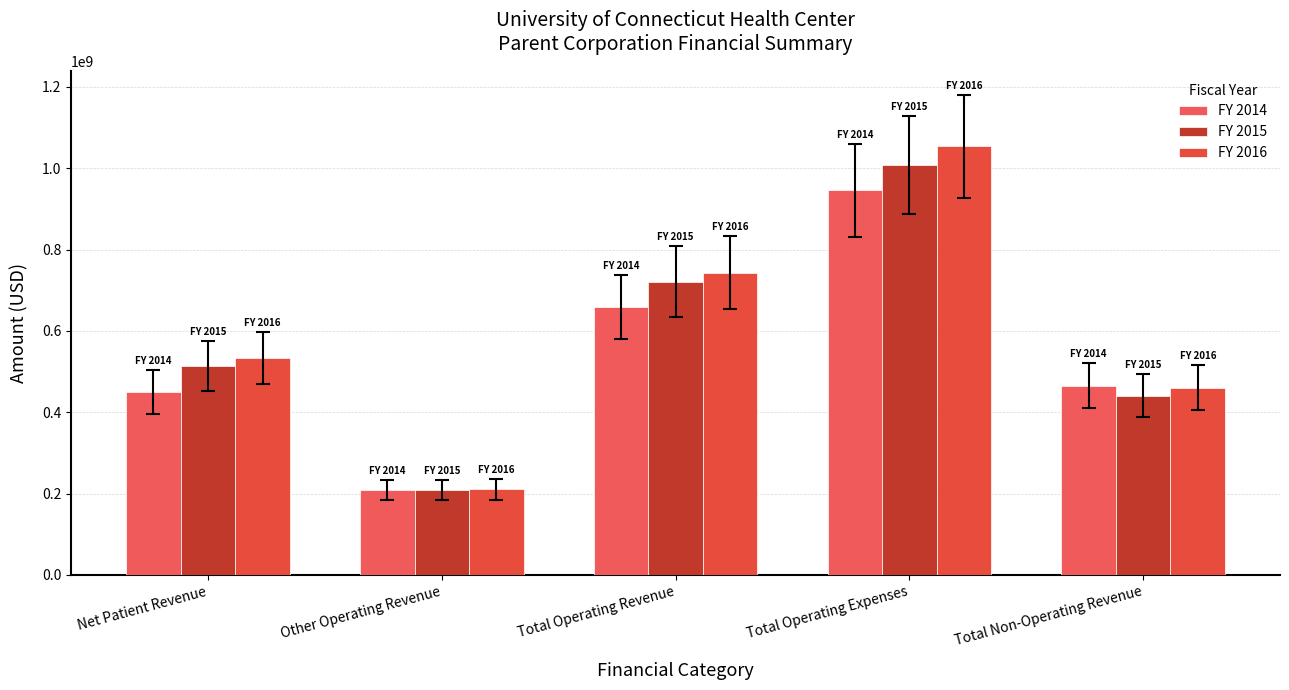

What is the difference between the maximum and second lowest values in the FY 2015 series?

566957579